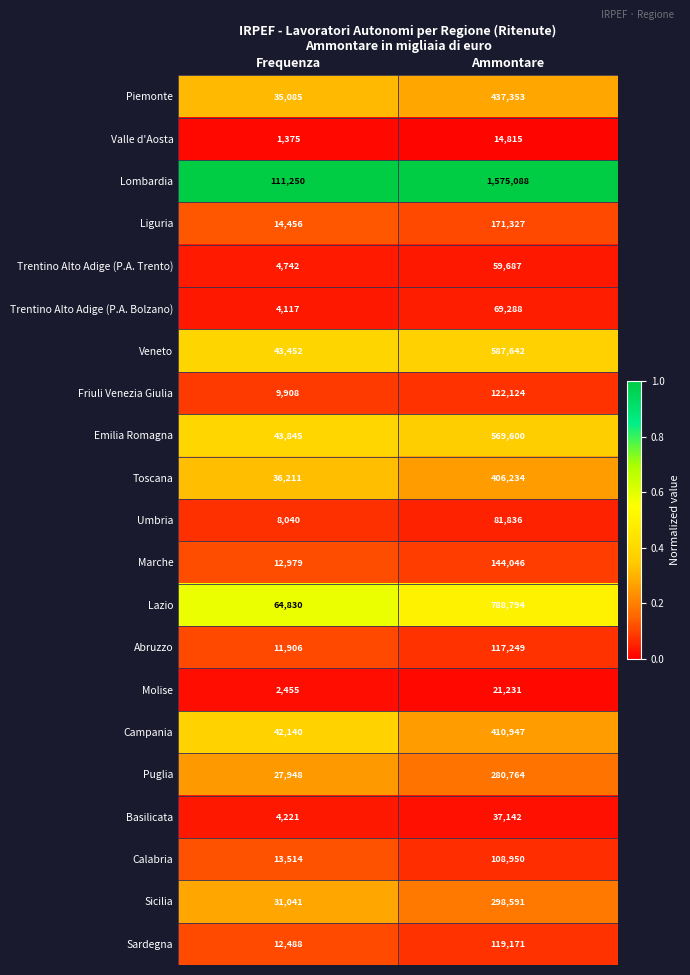

At Frequenza, list the series in order from smallest to largest.

Valle d'Aosta, Molise, Trentino Alto Adige (P.A. Bolzano), Basilicata, Trentino Alto Adige (P.A. Trento), Umbria, Friuli Venezia Giulia, Abruzzo, Sardegna, Marche, Calabria, Liguria, Puglia, Sicilia, Piemonte, Toscana, Campania, Veneto, Emilia Romagna, Lazio, Lombardia